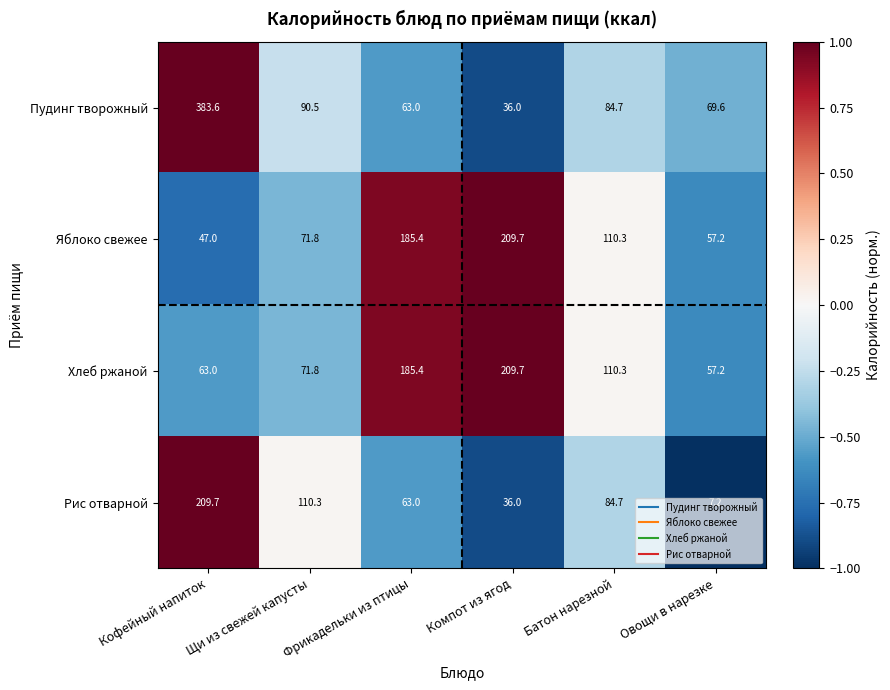

What is the lowest value of the Рис отварной series?

7.2